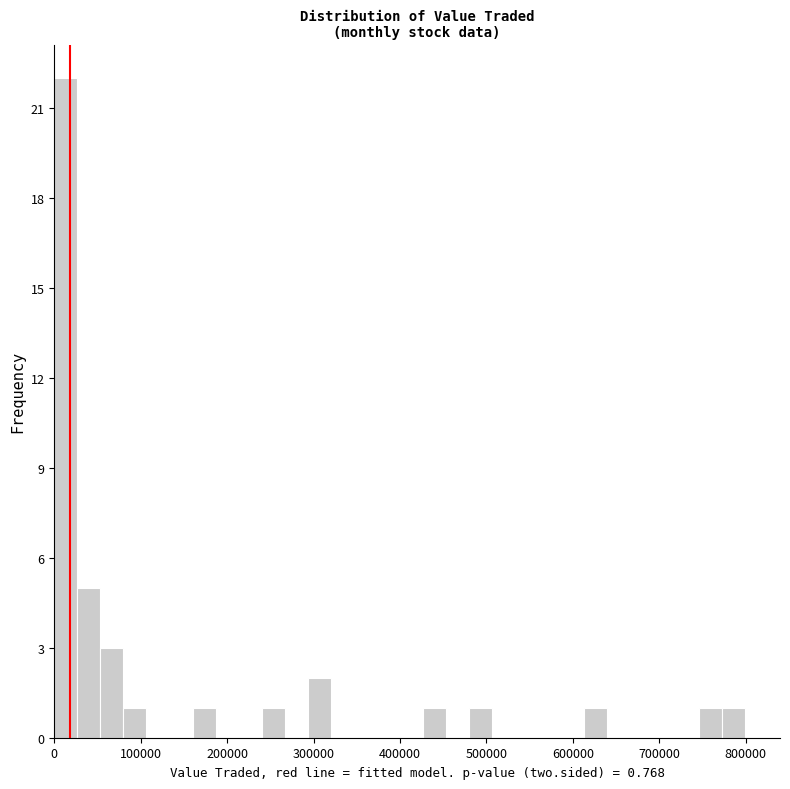

Read against the x-axis, roughly where is the centre of the tallest bar?

10000